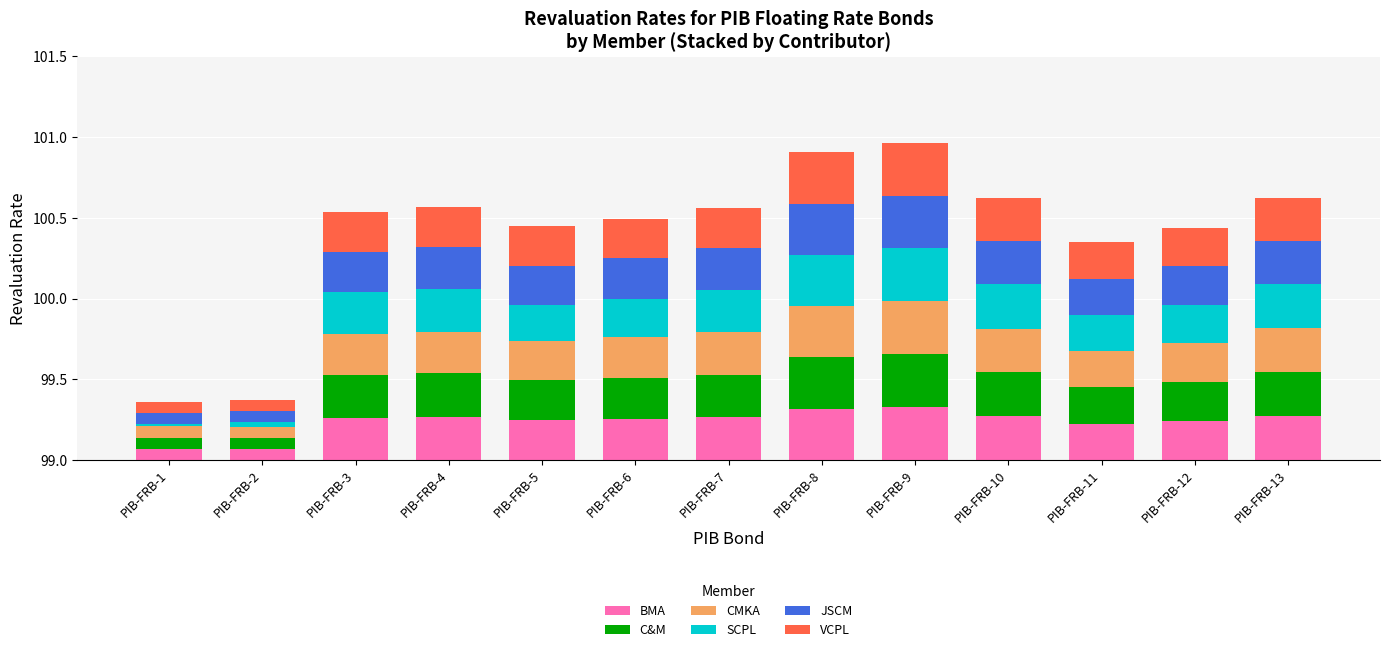

Reading left to right, list all the values displayed in this chart.

BMA: 0.1	0.1	0.3	0.3	0.2	0.3	0.3	0.3	0.3	0.3	0.2	0.2	0.3
C&M: 0.1	0.1	0.3	0.3	0.2	0.3	0.3	0.3	0.3	0.3	0.2	0.2	0.3
CMKA: 0.1	0.1	0.3	0.3	0.2	0.3	0.3	0.3	0.3	0.3	0.2	0.2	0.3
SCPL: 0.0	0.0	0.3	0.3	0.2	0.2	0.3	0.3	0.3	0.3	0.2	0.2	0.3
JSCM: 0.1	0.1	0.2	0.3	0.2	0.2	0.3	0.3	0.3	0.3	0.2	0.2	0.3
VCPL: 0.1	0.1	0.2	0.2	0.2	0.2	0.2	0.3	0.3	0.3	0.2	0.2	0.3